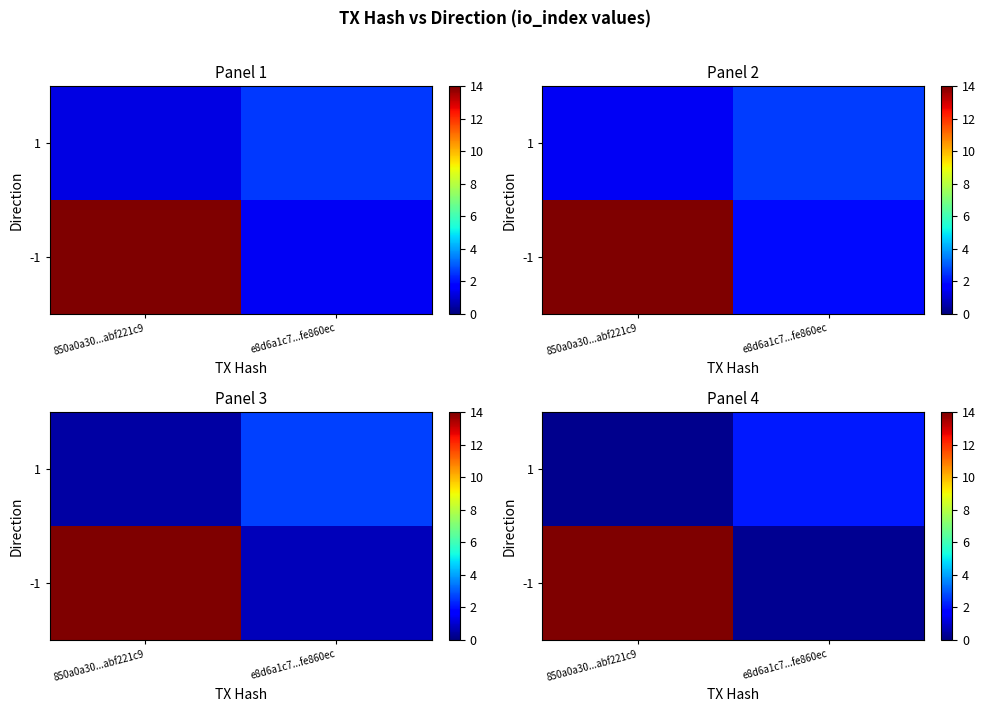

How many data points in row_1 are above 2?

1